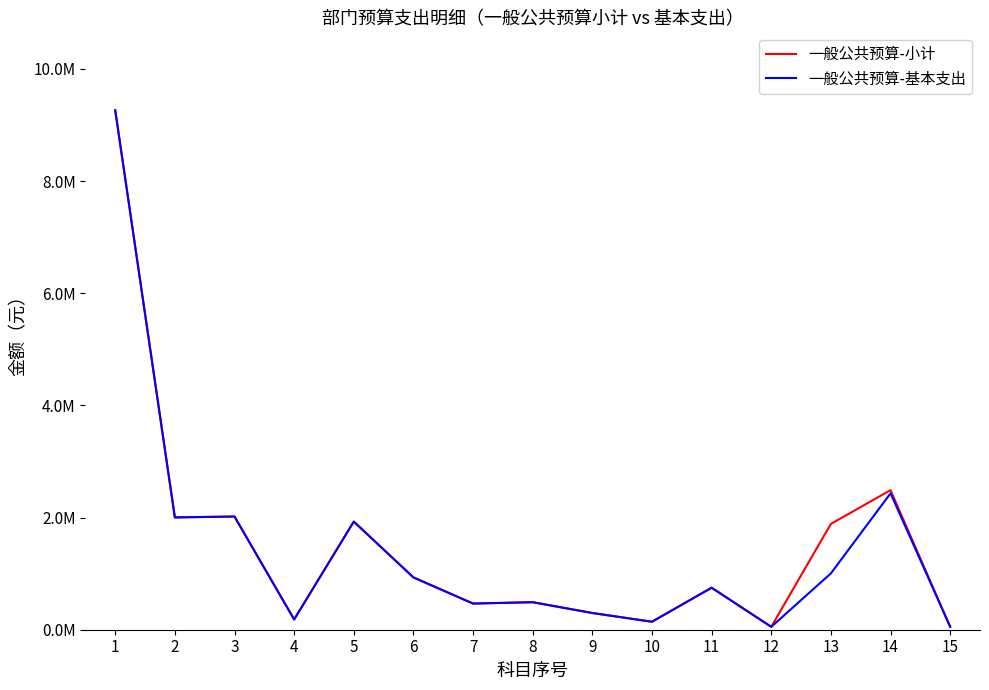

How many interior local valleys does the 一般公共预算-小计 series have?

5